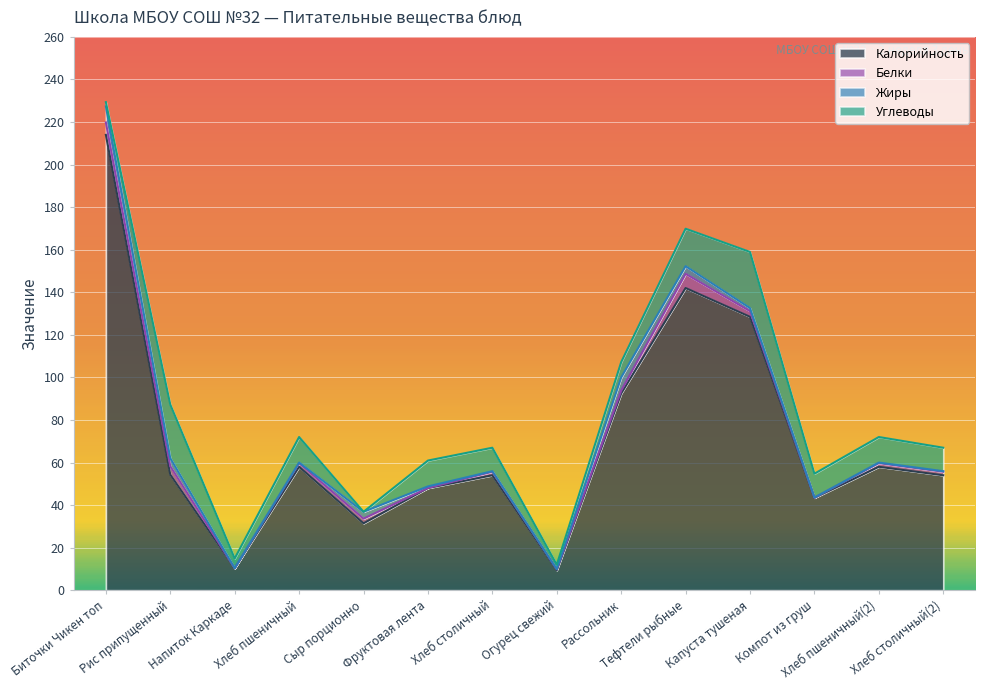

What is the spread (max minus min) of values at Хлеб столичный?

53.8